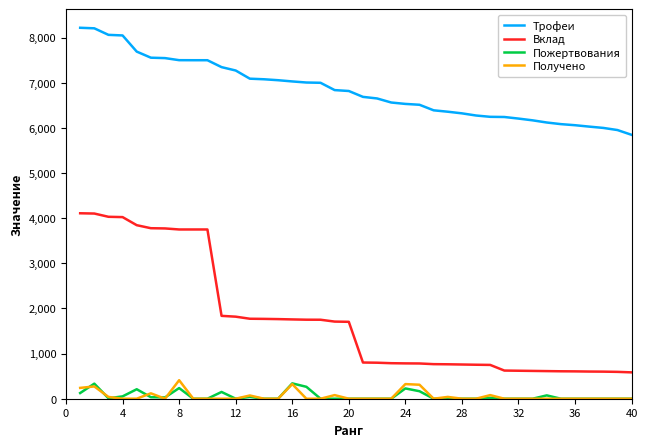

What is the highest value of the Трофеи series?

8219